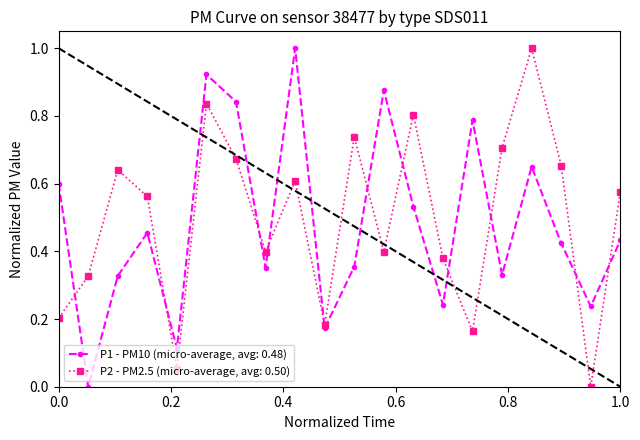

Rank the series by their average value, from lowest to highest.

P1 - PM10 (micro-average, avg: 0.48), P2 - PM2.5 (micro-average, avg: 0.50)